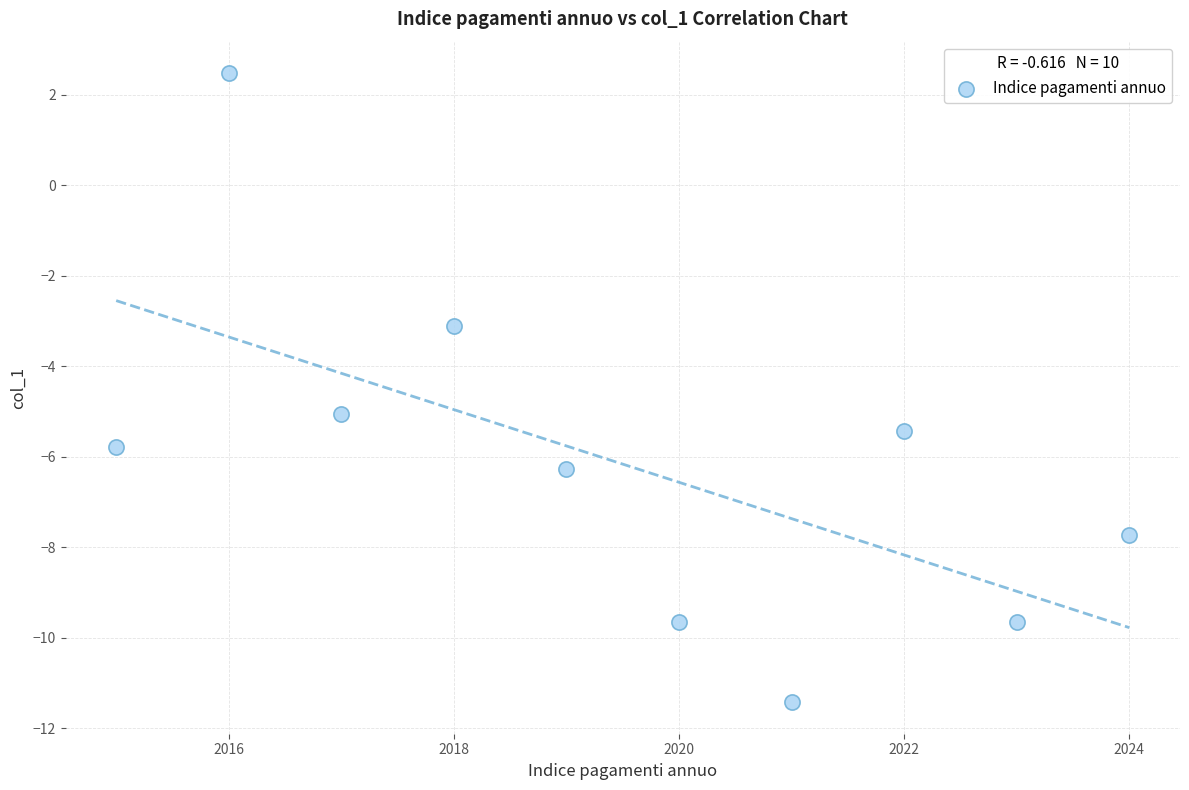

What is the range of Y values (max minus min)?

13.9